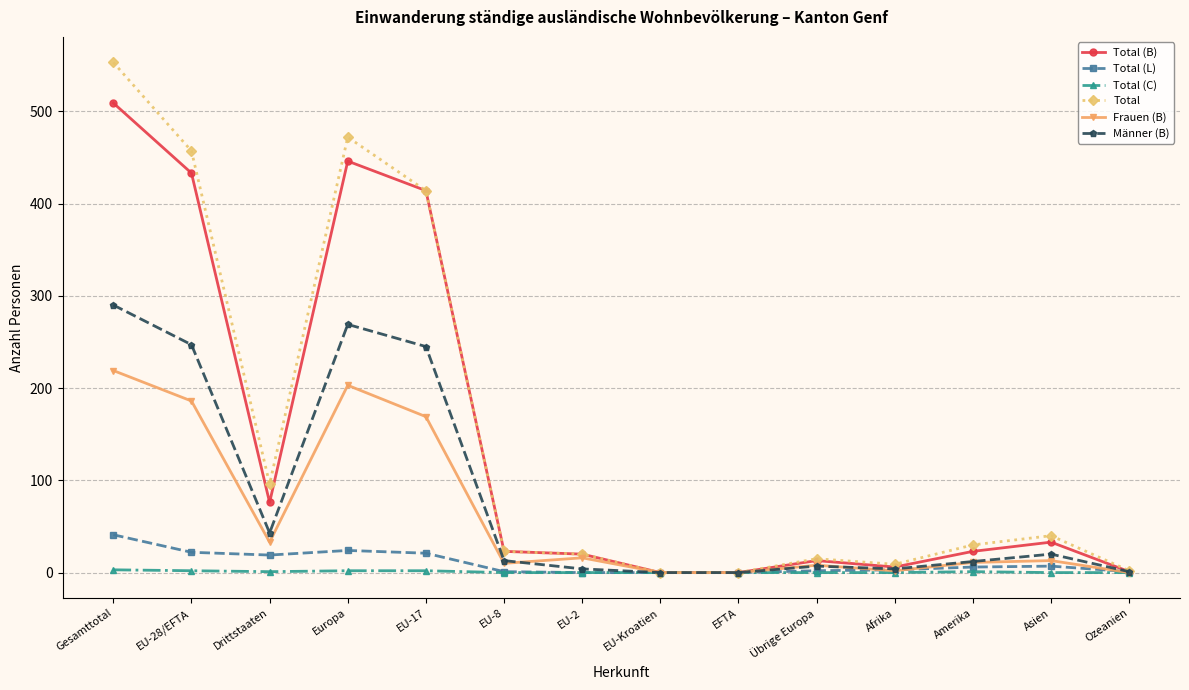

What is the average value of the Frauen (B) series?

62